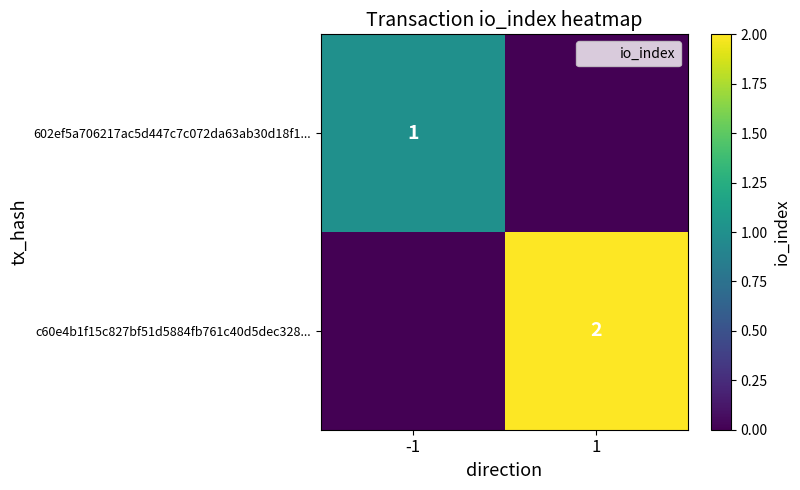

List the labels in order of 602ef5a706217ac5d447c7c072da63ab30d18f1... value, smallest first.

1, -1